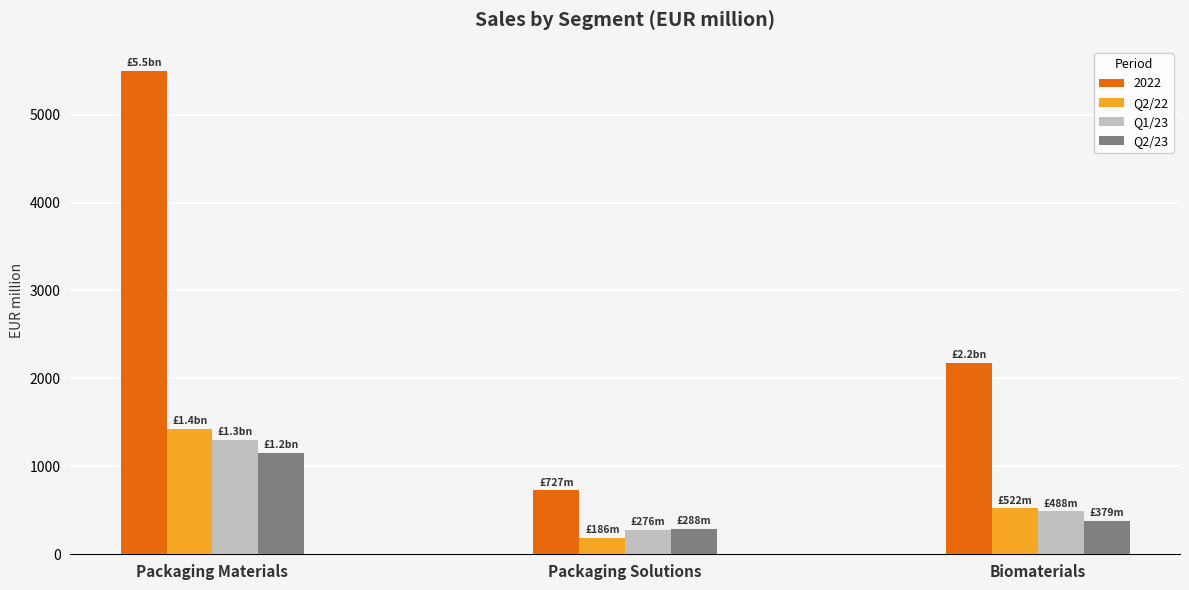

Is it true that Q2/23 equals 1155 at Packaging Materials?

True